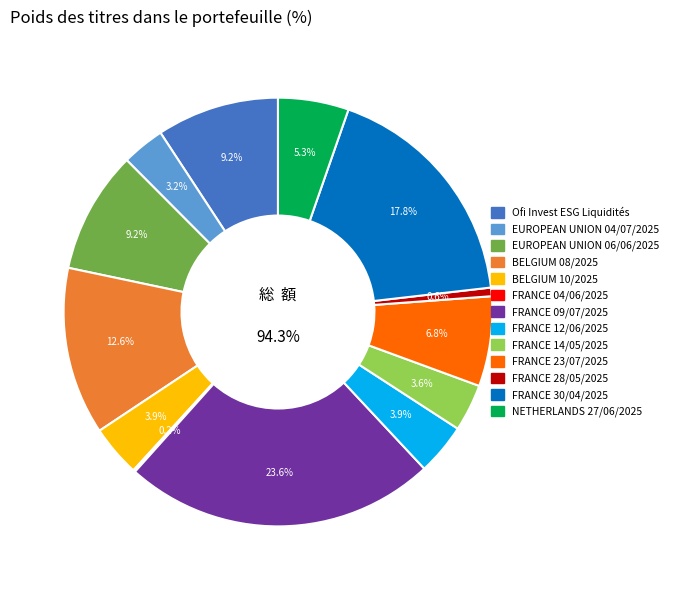

How many slices are in this pie chart?

13